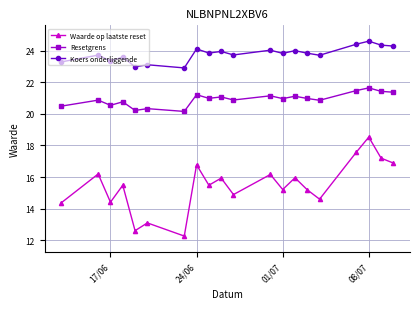

True or false: Waarde op laatste reset and Resetgrens intersect in this chart.

False